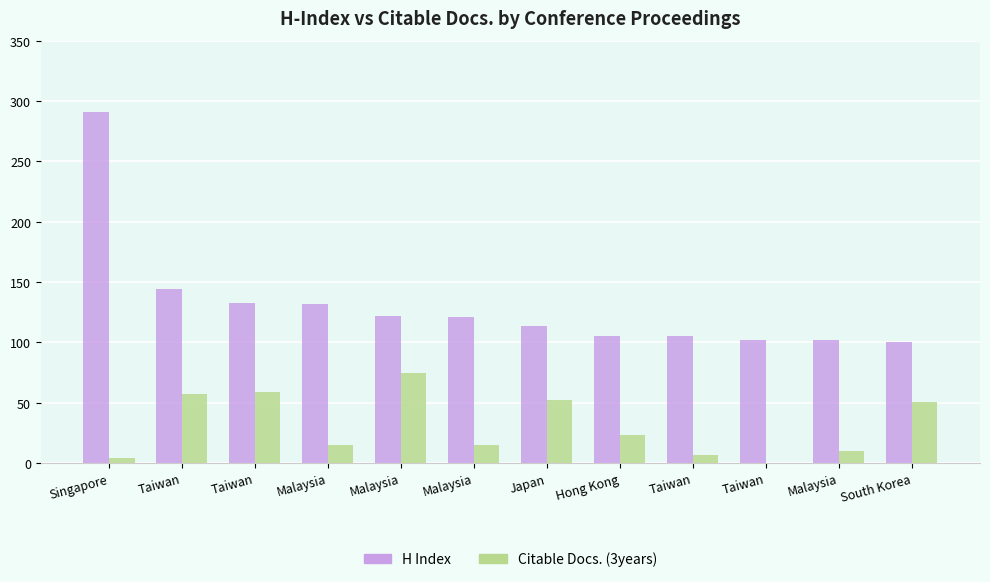

How many groups of bars are there?

12